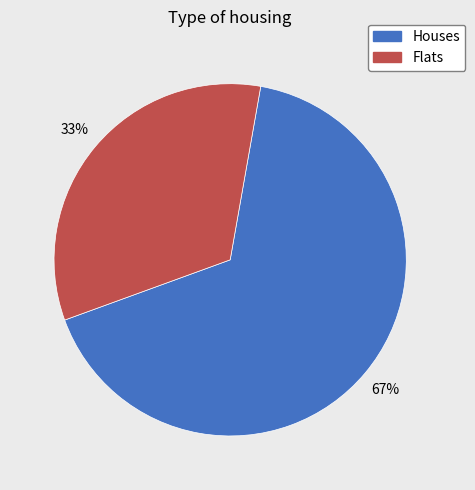

Is there a majority slice in this chart?

Yes